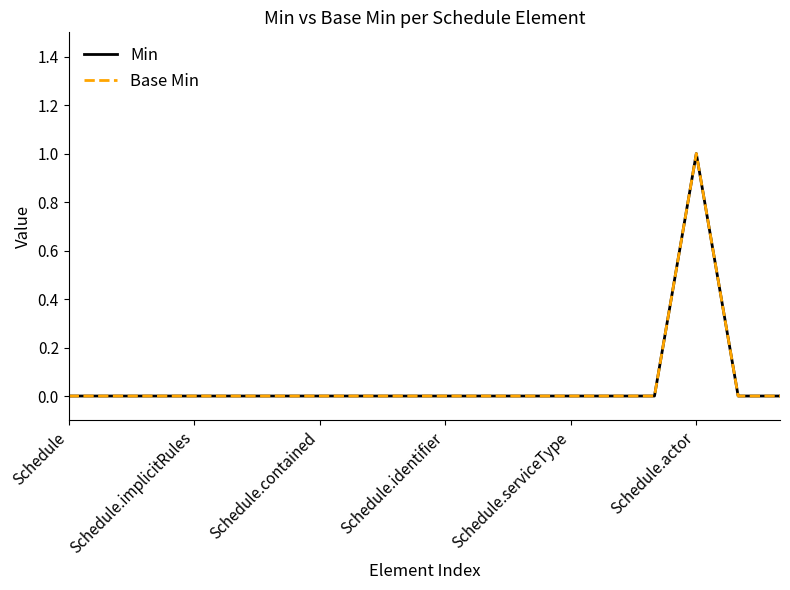

True or false: Min has more than 2 points higher than both neighbors.

False